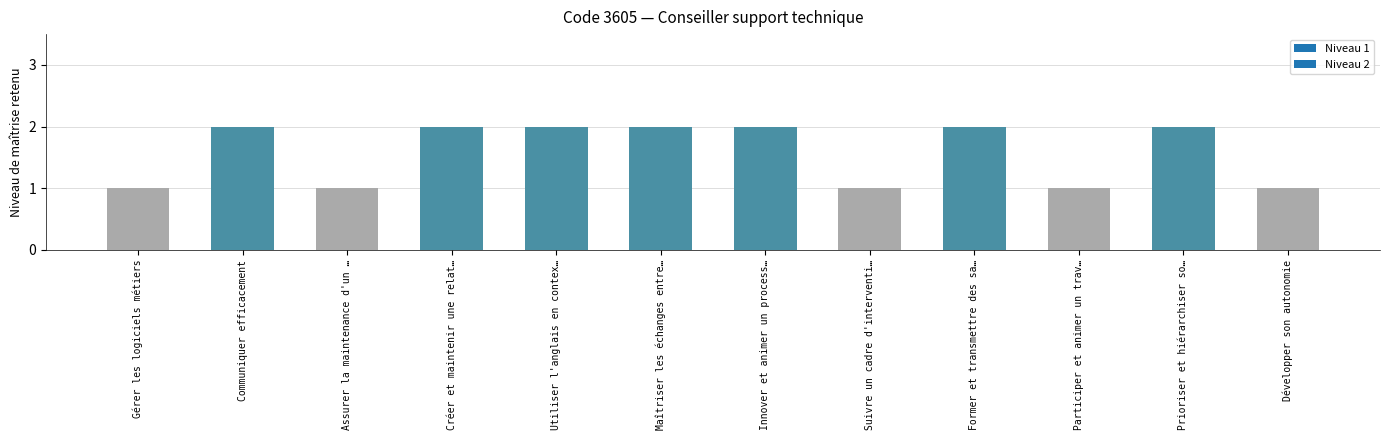

Does the chart contain stacked bars?

No